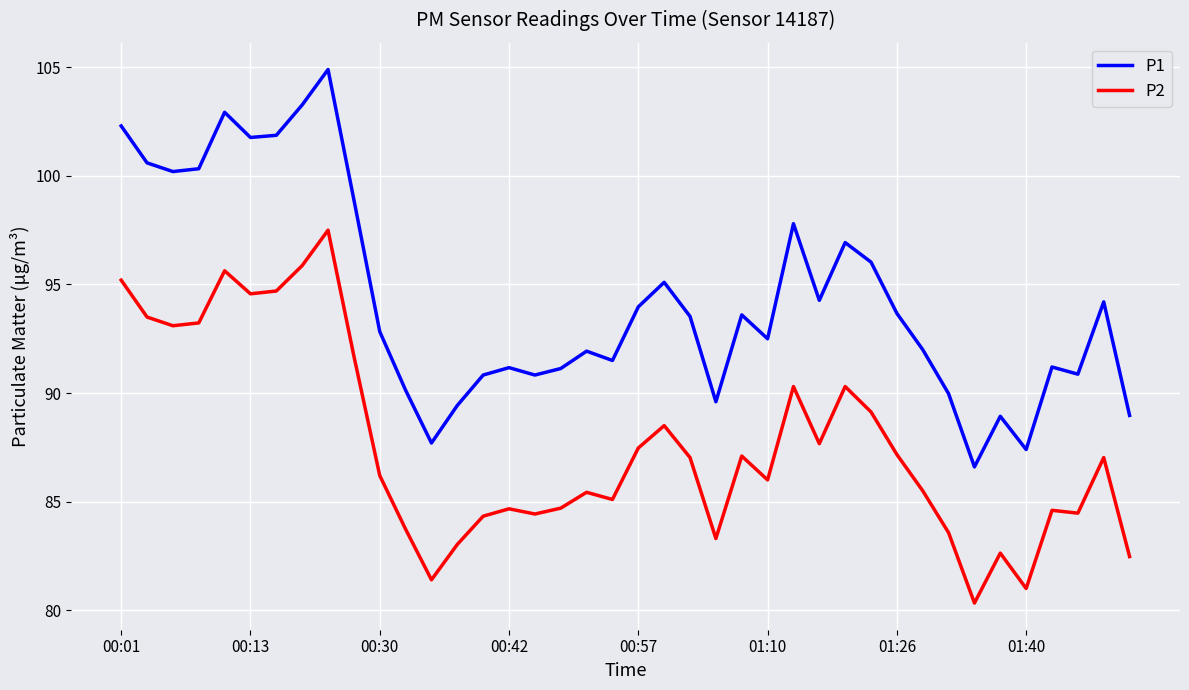

What is the minimum value for P2?

80.3